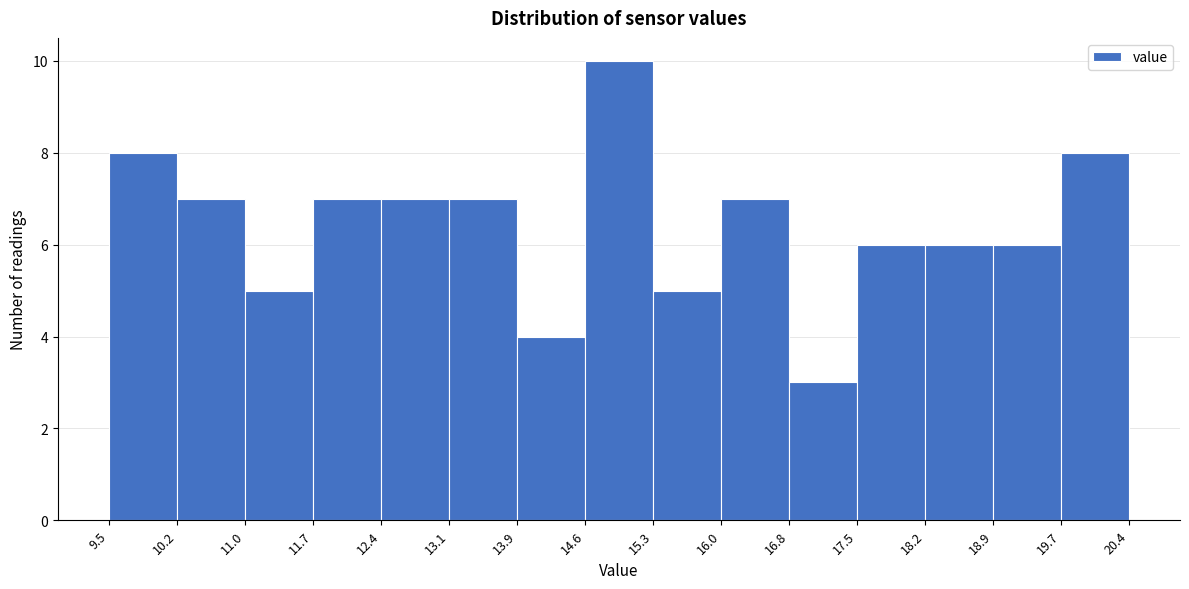

Which range on the x-axis has the tallest bar?

14.6 to 15.3